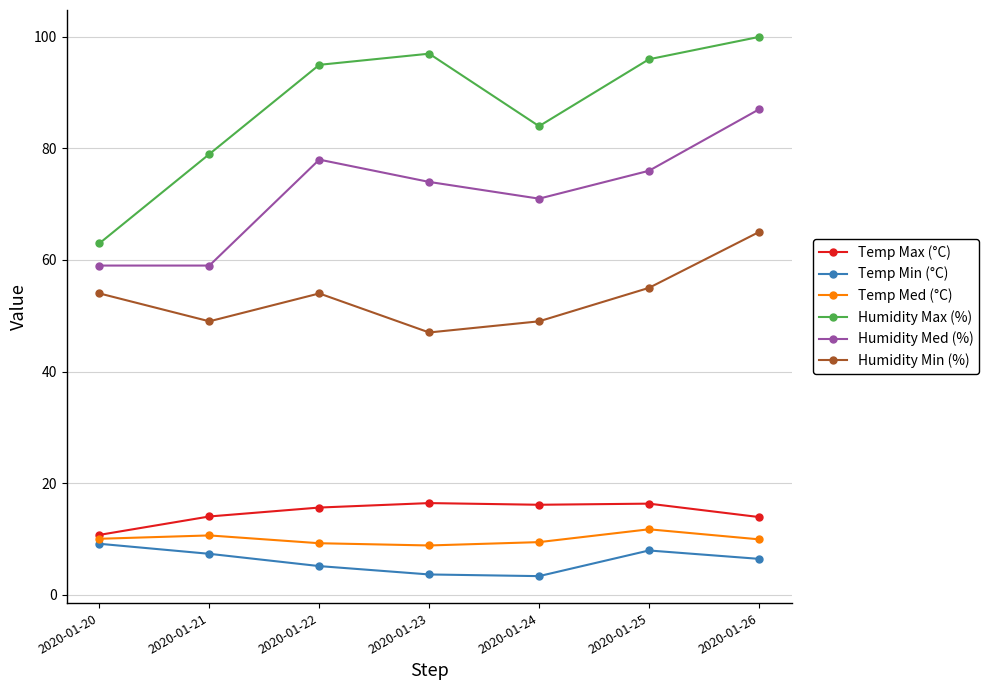

Does the chart have visible grid lines?

Yes